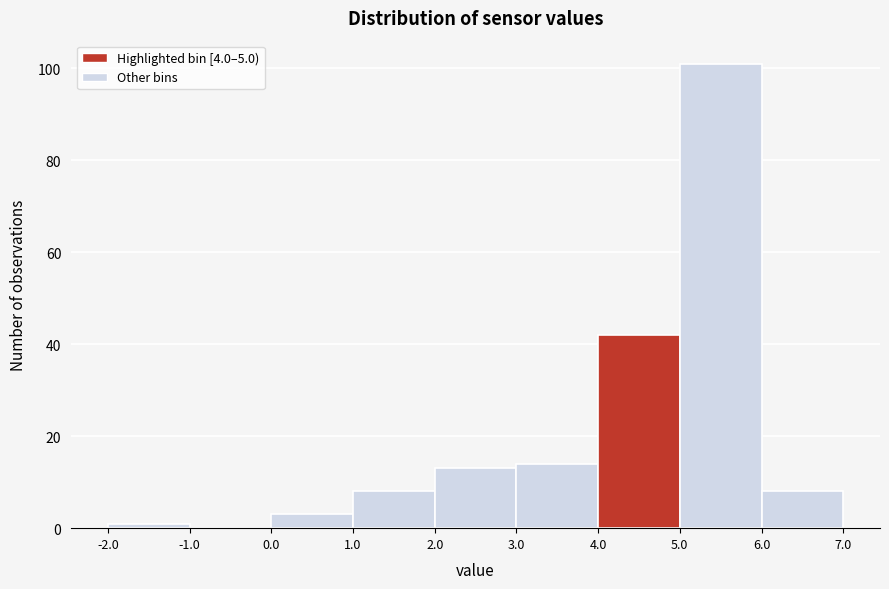

What is the height of the bar covering 4.0 to 5.0 on the x-axis? The values are not printed on the chart, so give them approximately, as read against the axis.

42